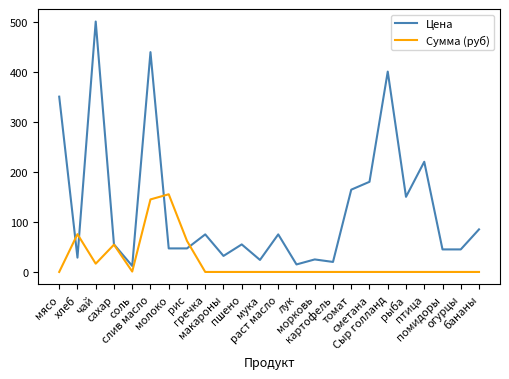

At which category is the sum across all series the highest?

слив масло